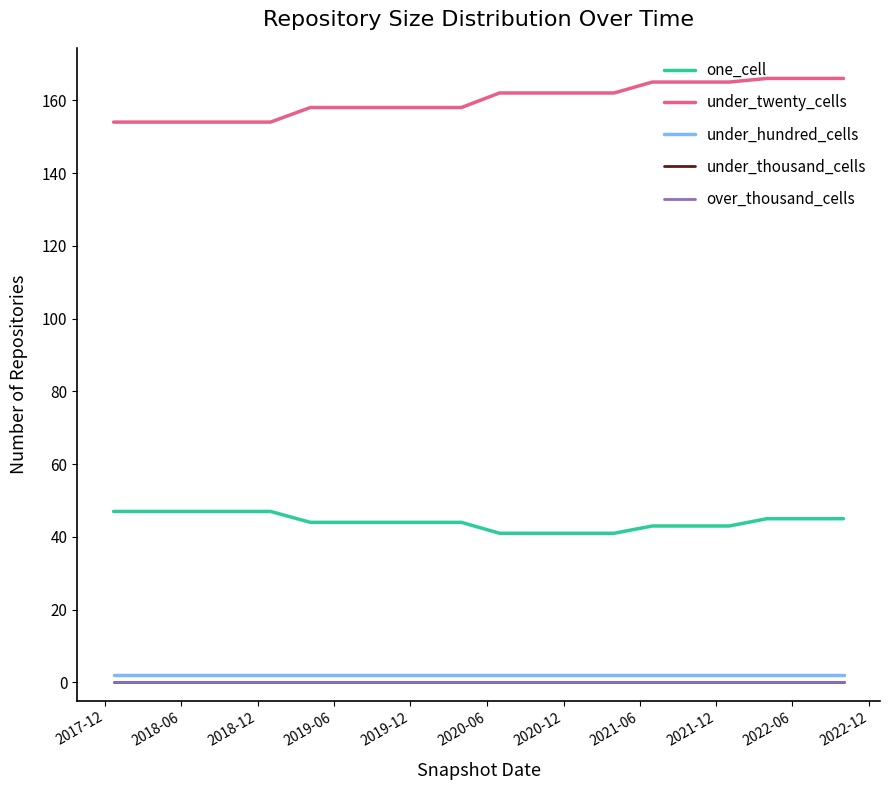

True or false: under_hundred_cells and one_cell cross at least once.

False